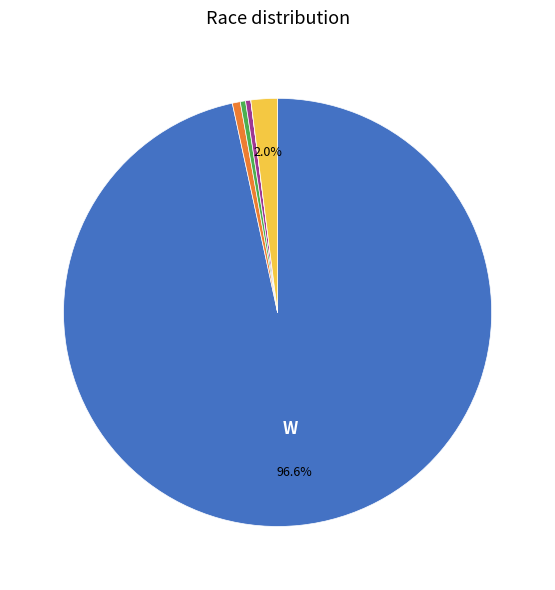

To the nearest percent, what is the average slice percentage?

14%